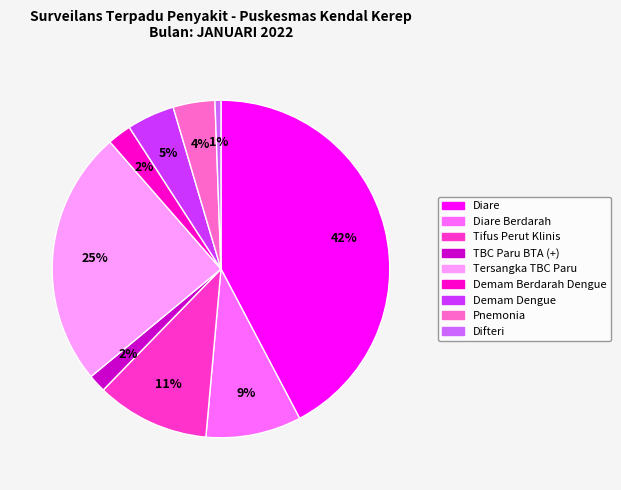

To the nearest percent, what is the average slice percentage?

11%